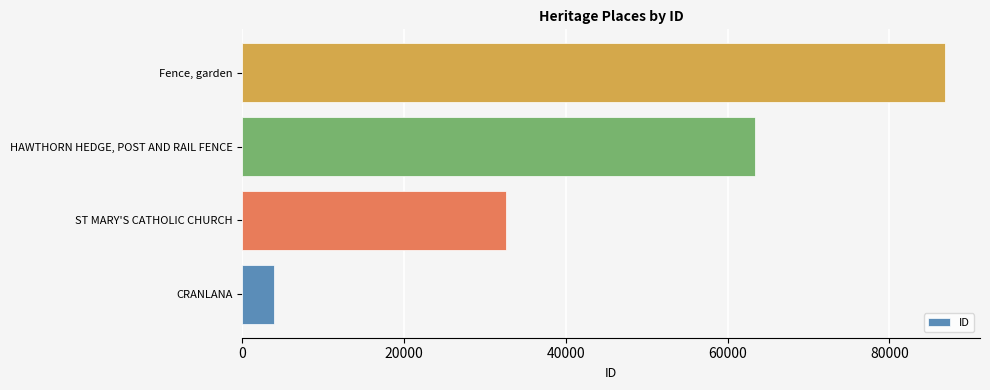

Between HAWTHORN HEDGE, POST AND RAIL FENCE and Fence, garden, which is larger?

Fence, garden